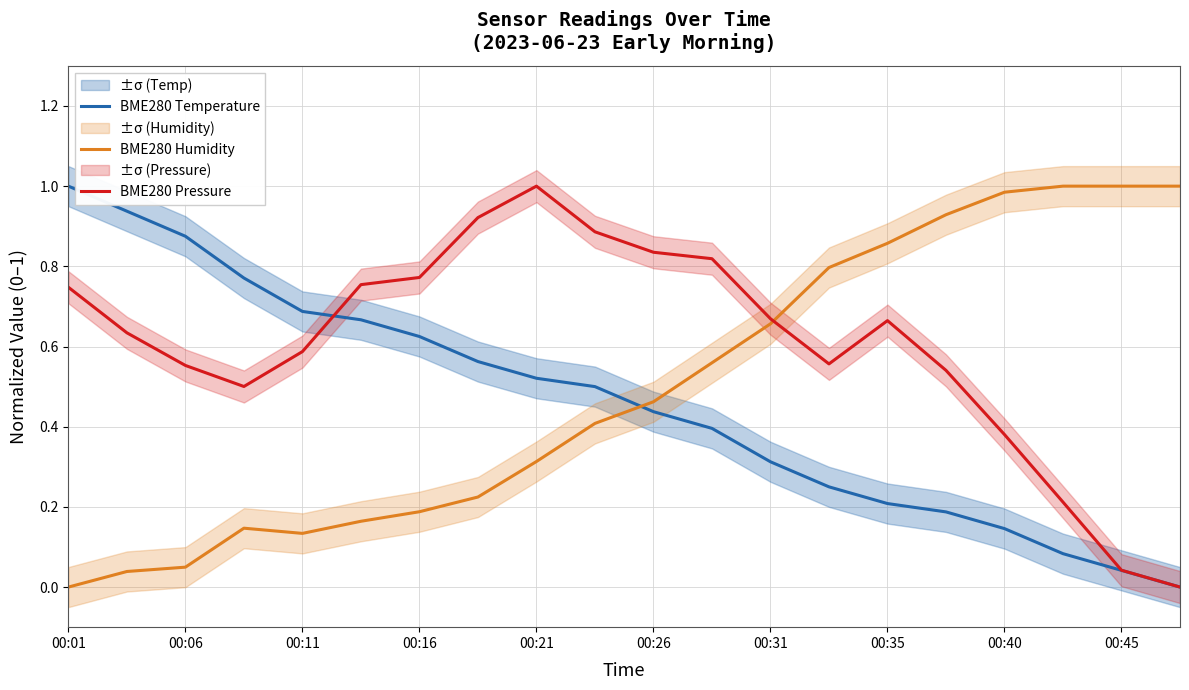

True or false: BME280 Temperature has a value of 1.0 at 00:16.

False